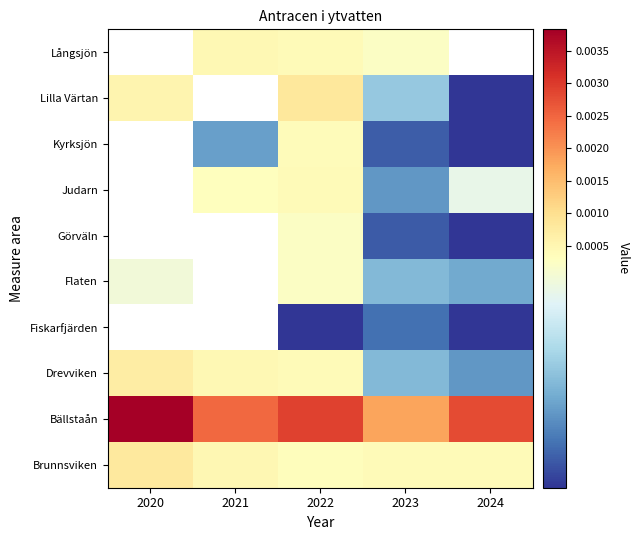

Where is Bällstaån nearest to the value 0?

2023